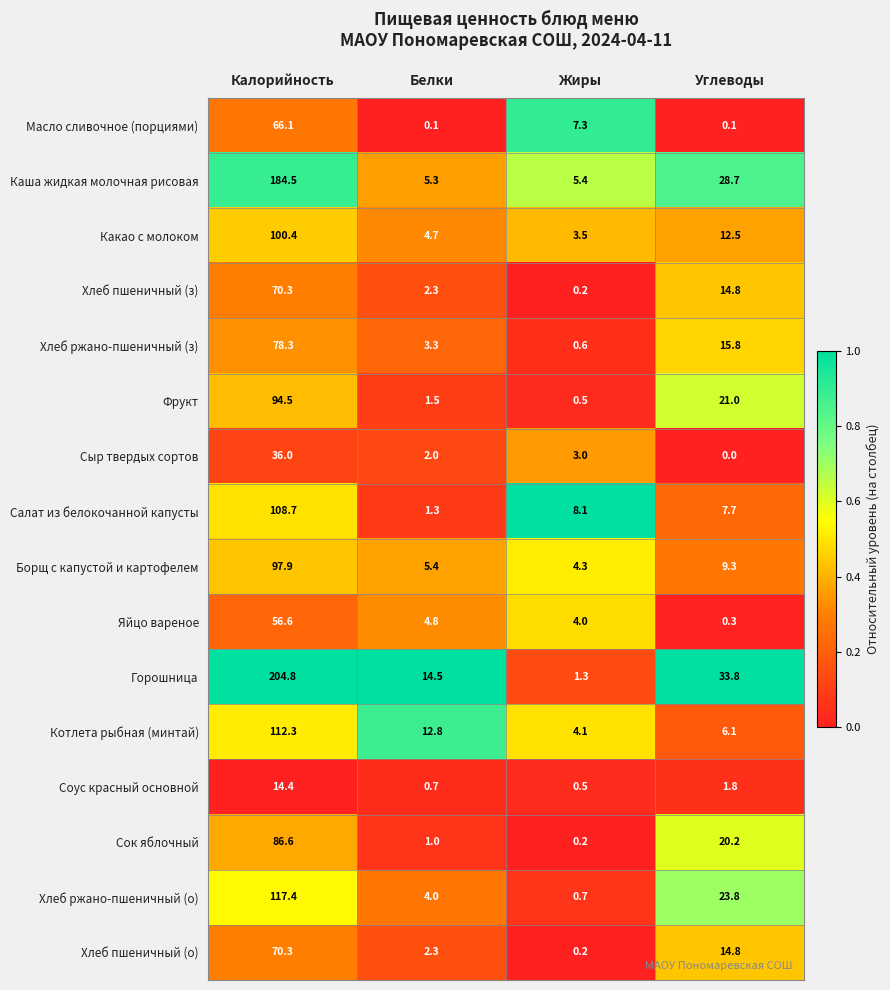

Which series changed the most between Белки and Жиры?

Горошница